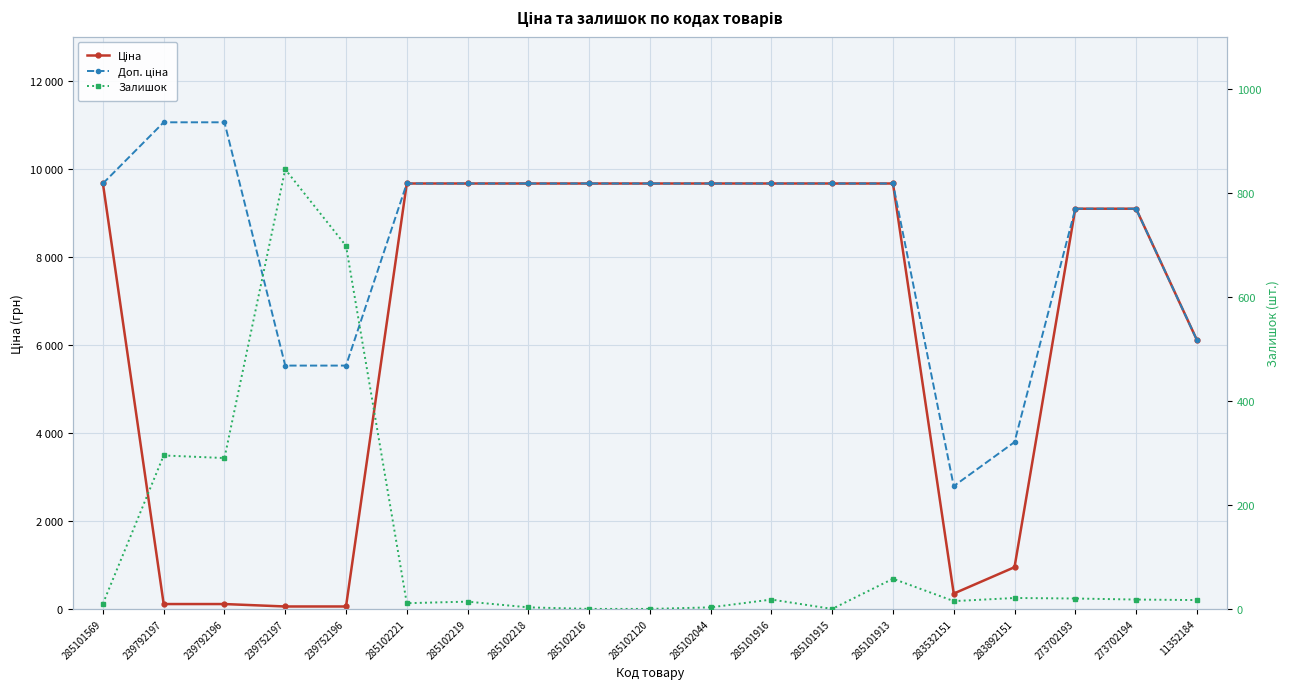

How many series are shown in this chart?

3